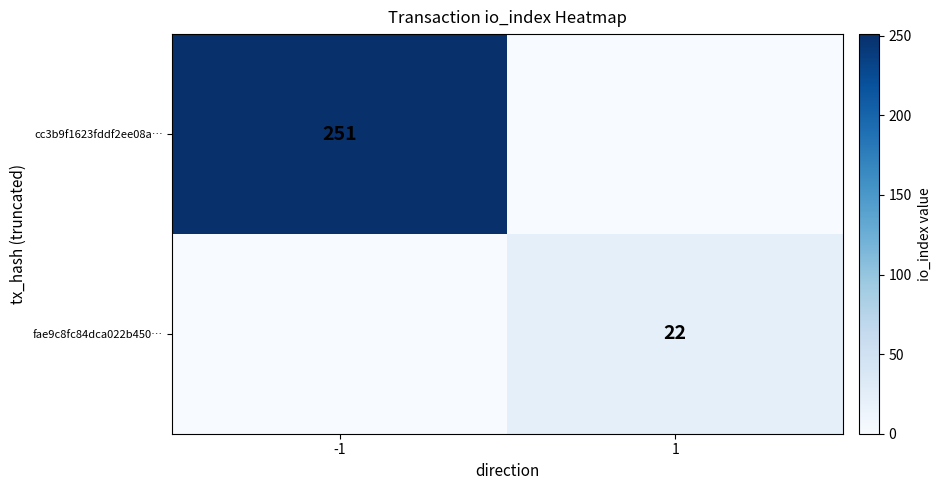

The cc3b9f1623fddf2ee08a… series shows 63 at -1. True or false?

False